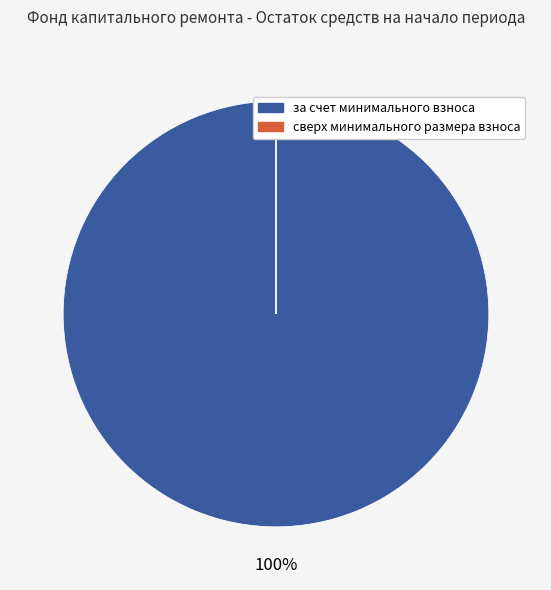

To the nearest percent, what is the average slice percentage?

50%